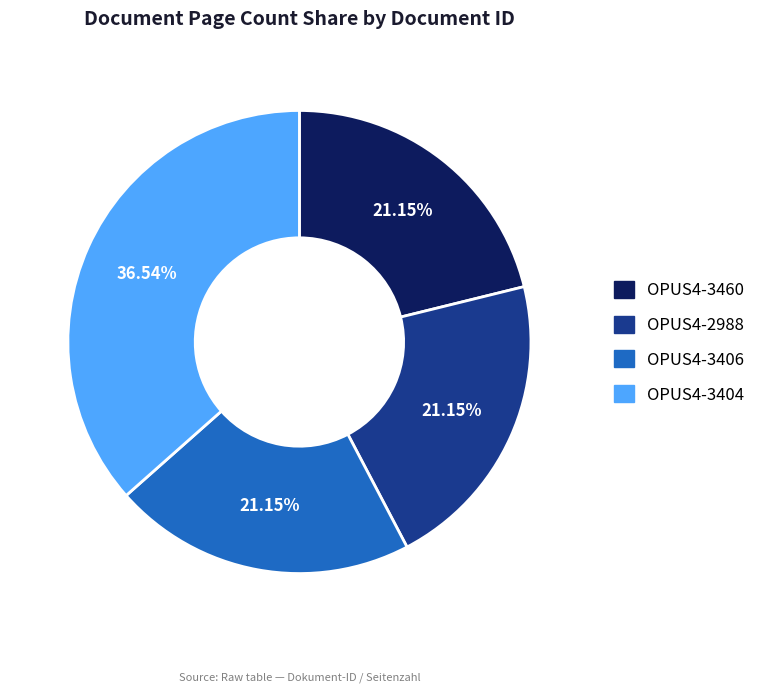

How many slices are in this pie chart?

4